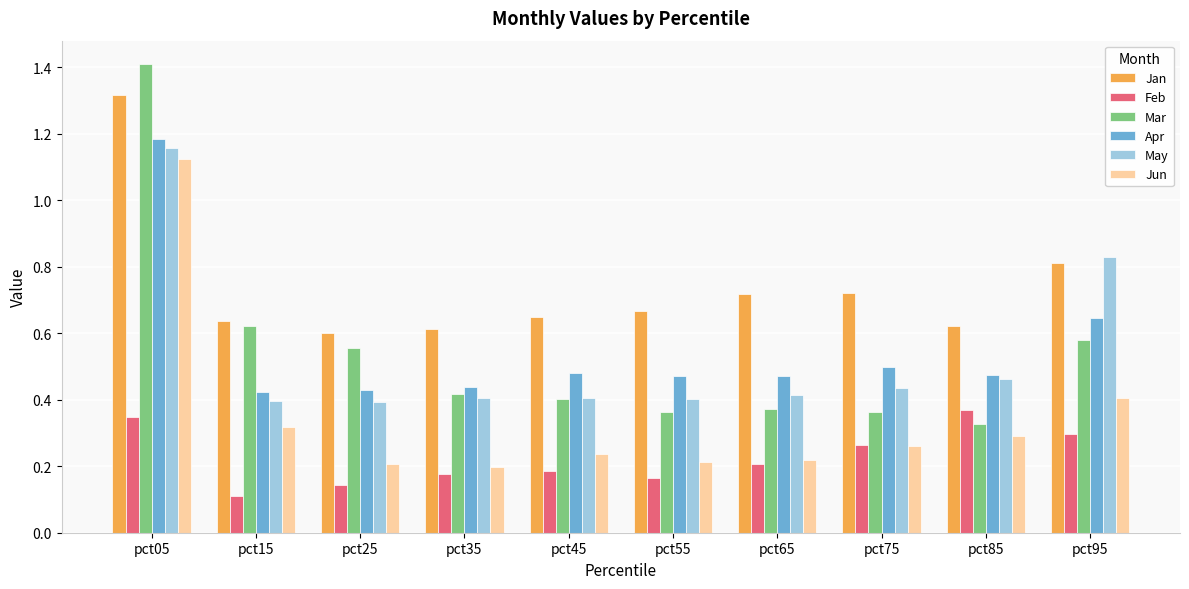

What is the sum of all Jan values?

7.4